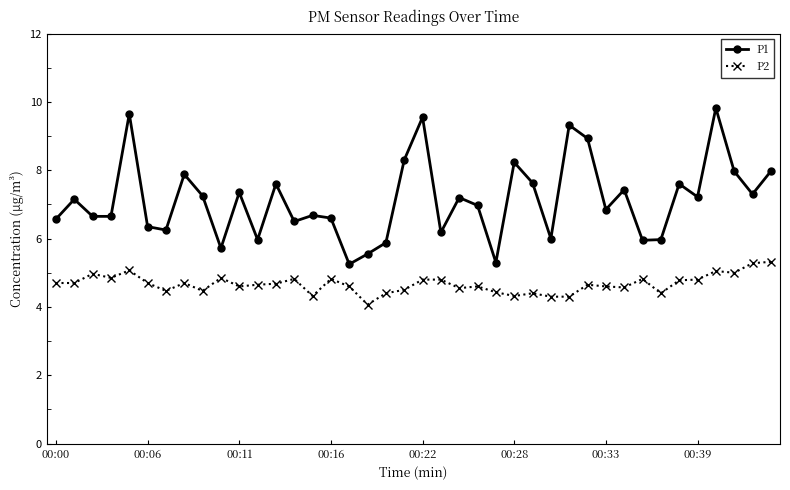

Rank the series by their average value, from highest to lowest.

P1, P2